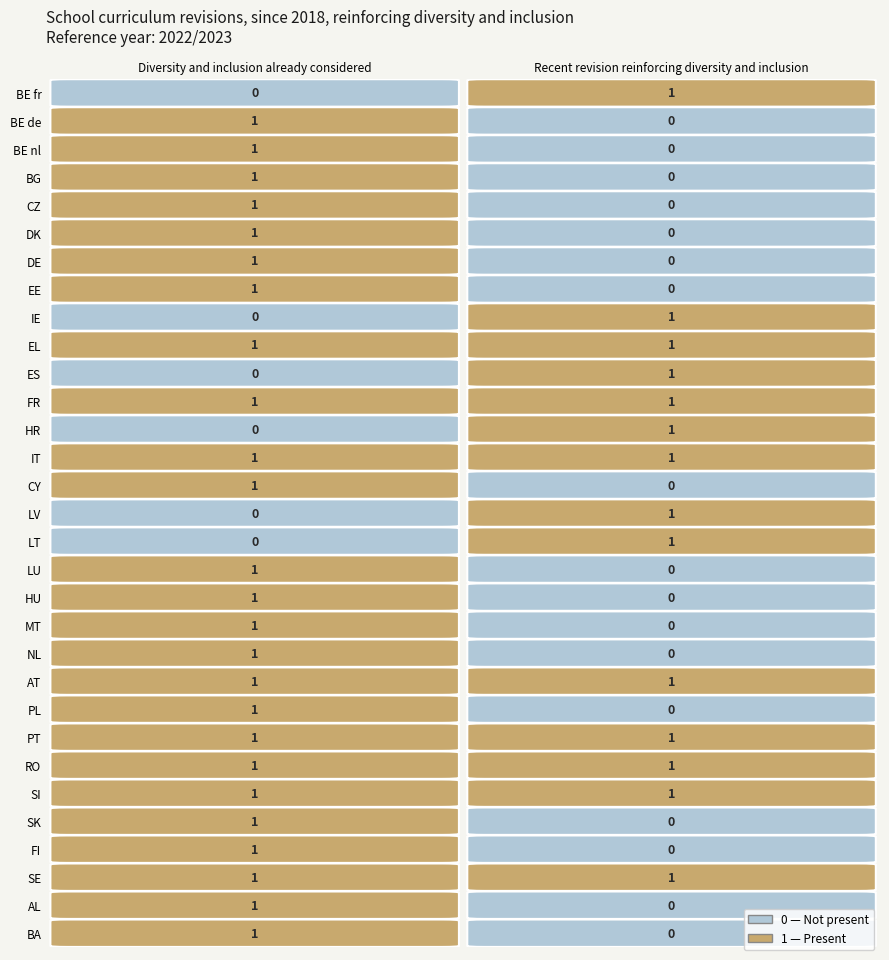

Read the FR value at 0.

1